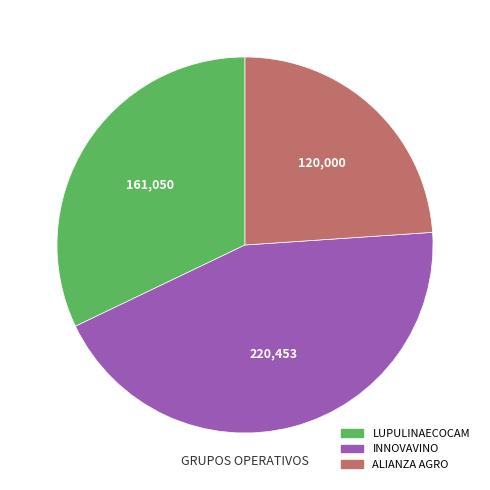

Is the sum of INNOVAVINO and LUPULINAECOCAM greater than half?

Yes